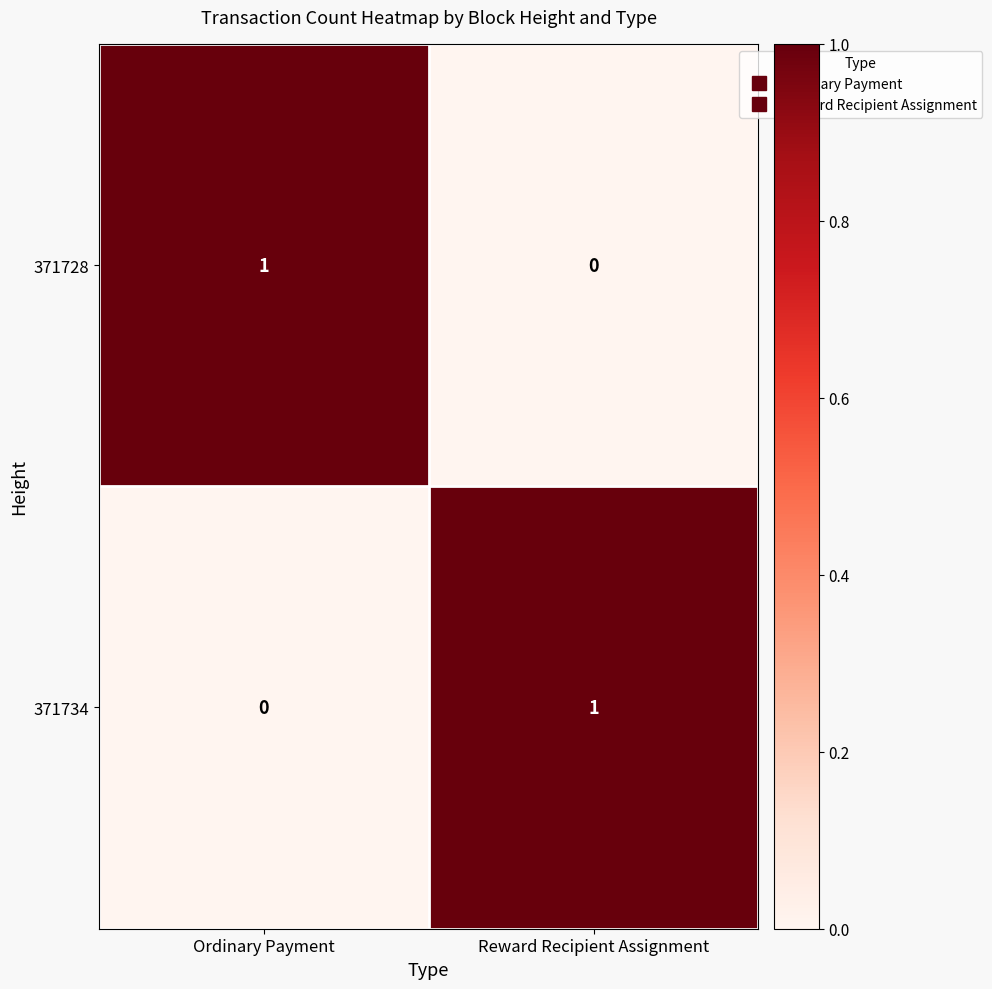

The 371728 series shows -1 at Reward Recipient Assignment. True or false?

False